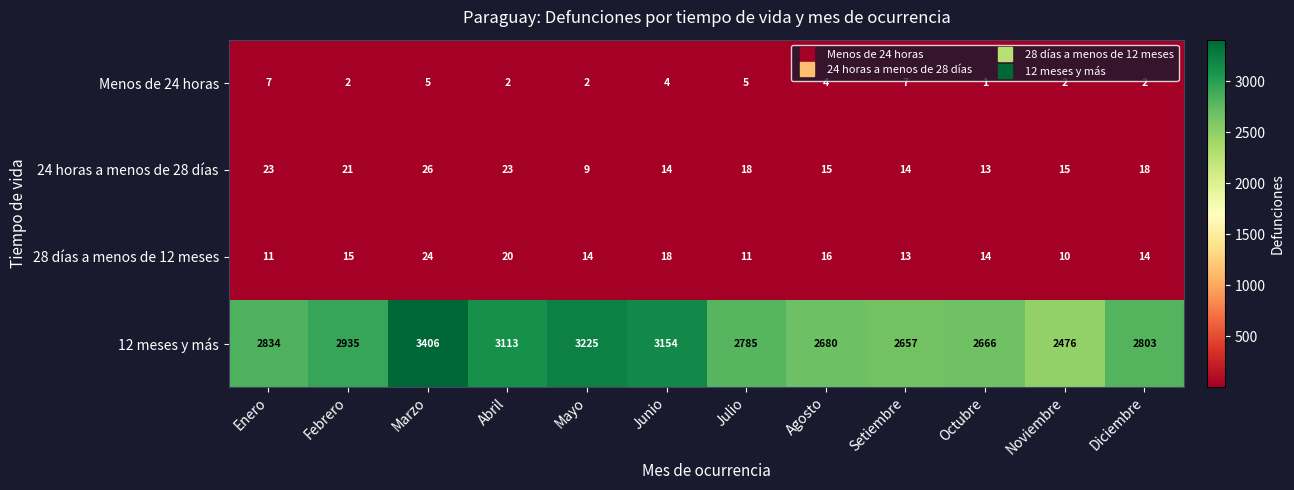

True or false: 24 horas a menos de 28 días has a value of 8 at Noviembre.

False